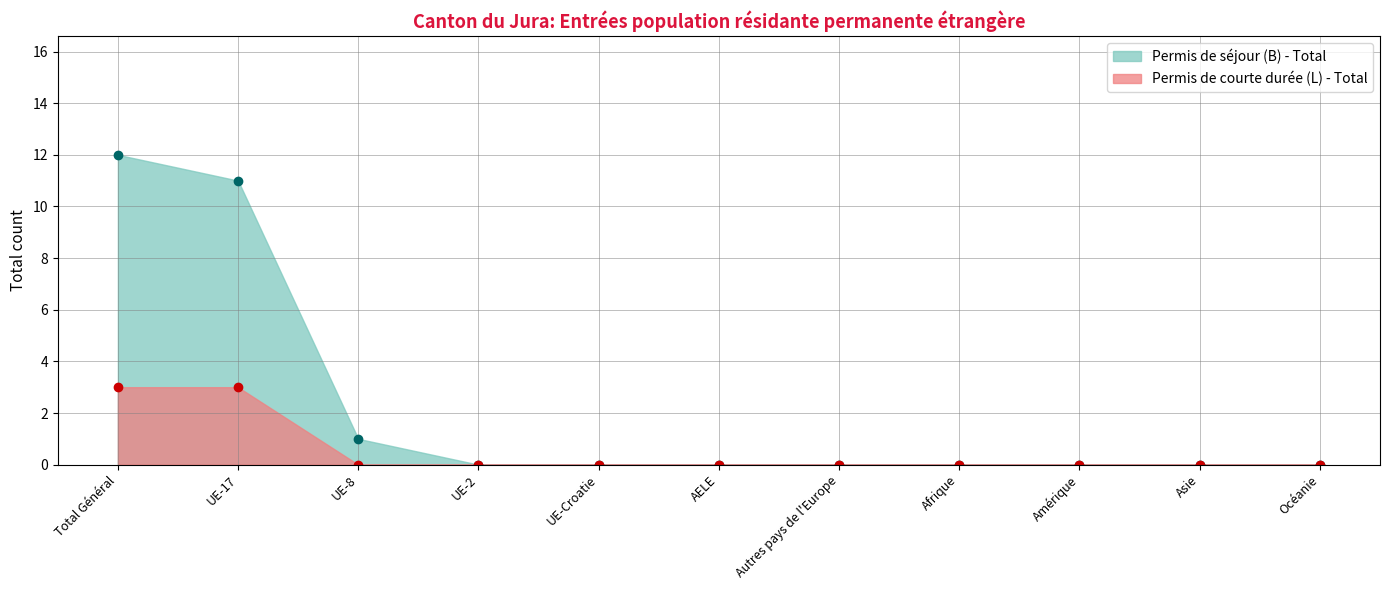

Rank the series by their maximum value, from highest to lowest.

Permis de séjour (B) - Total, Permis de courte durée (L) - Total